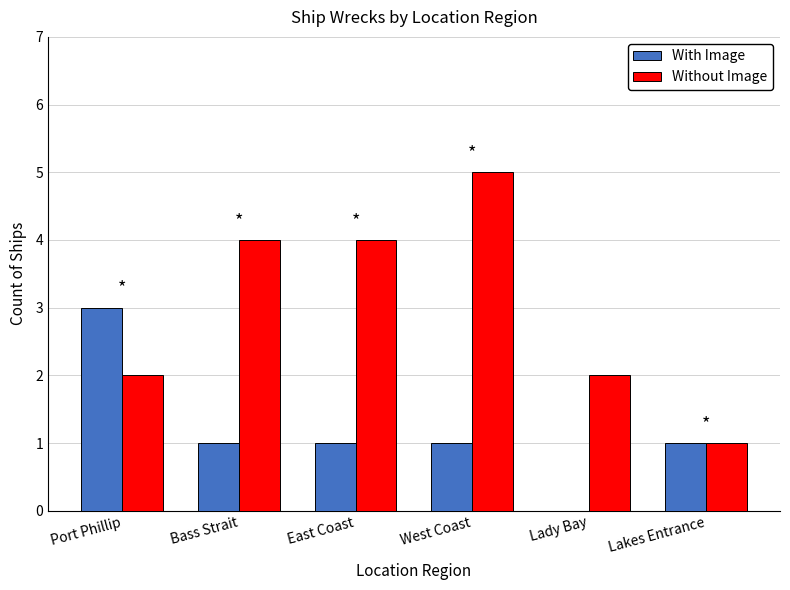

How many groups of bars are there?

6